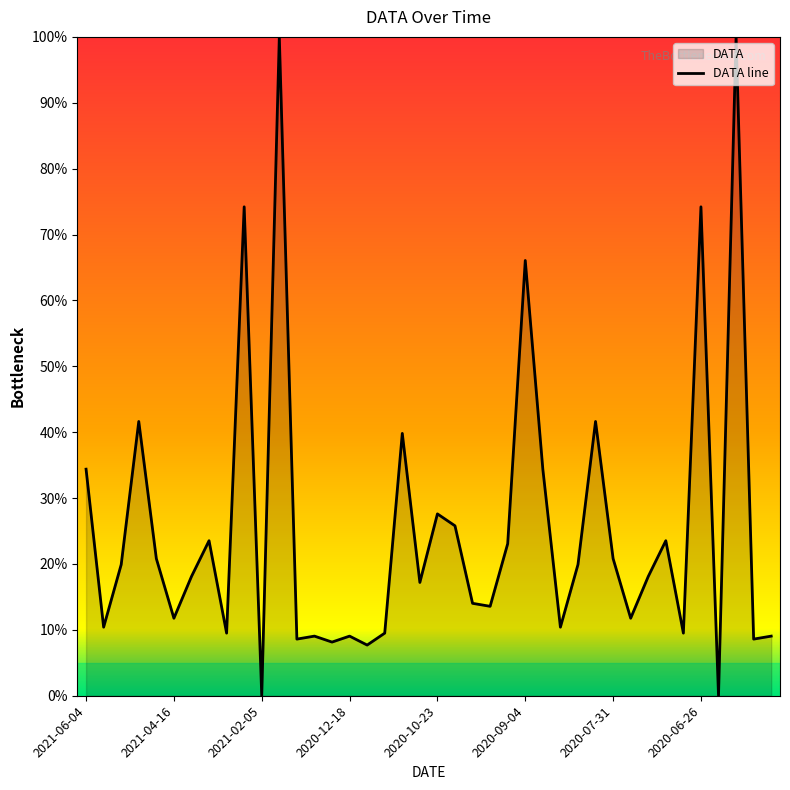

The chart shows a value of 9.5 at 34. True or false?

True